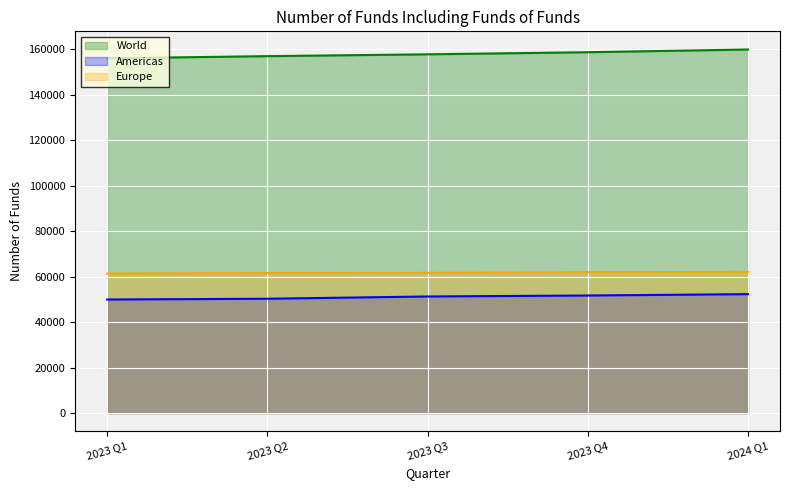

True or false: Americas and Europe intersect in this chart.

False